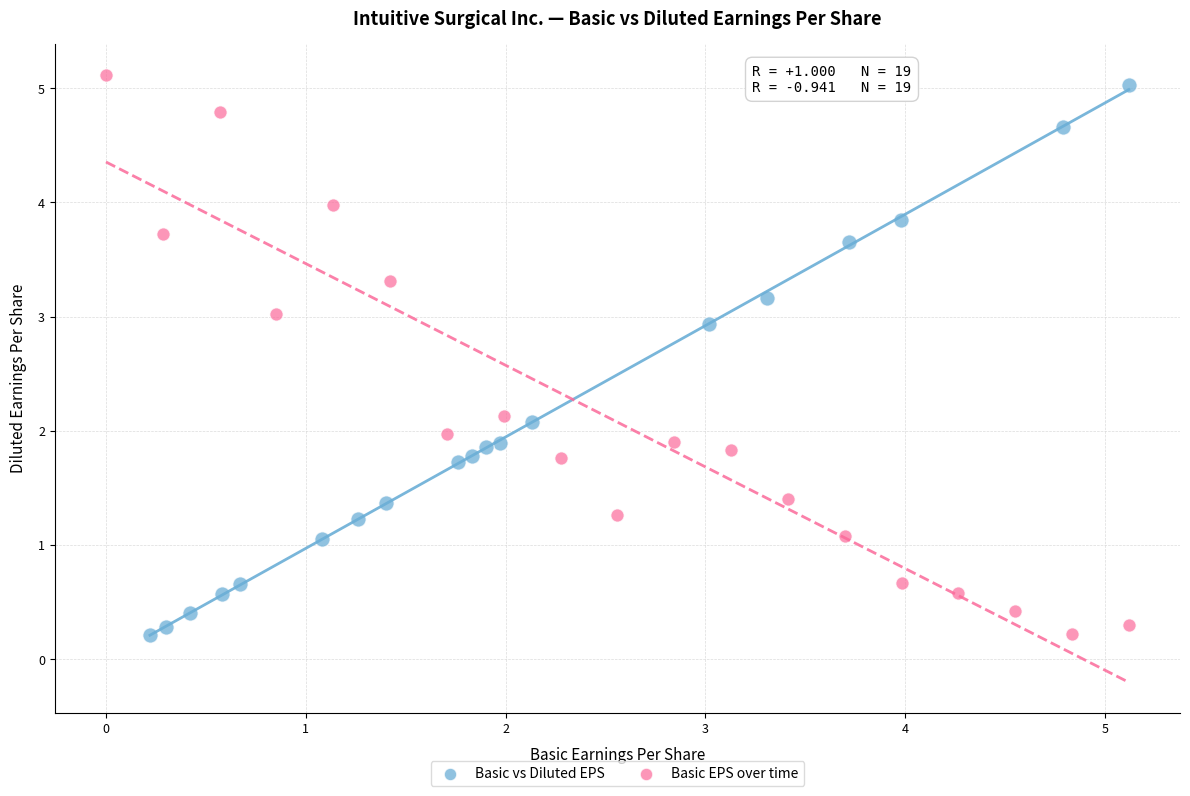

Which series has the widest spread of Y values?

Basic EPS over time